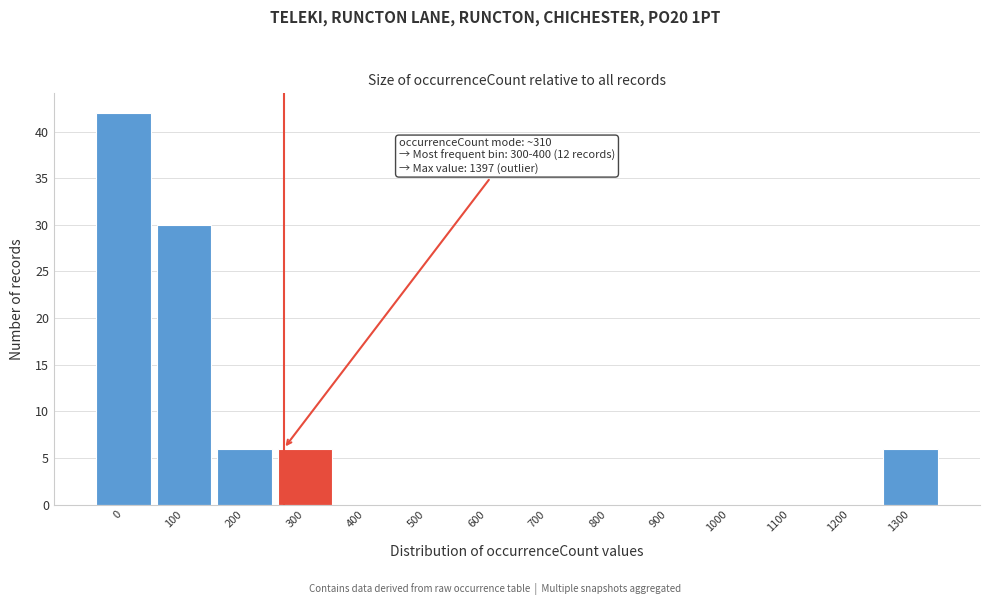

Reading left to right, list all the values displayed in this chart.

0=42	100=30	200=6	300=6	400=0	500=0	600=0	700=0	800=0	900=0	1000=0	1100=0	1200=0	1300=6